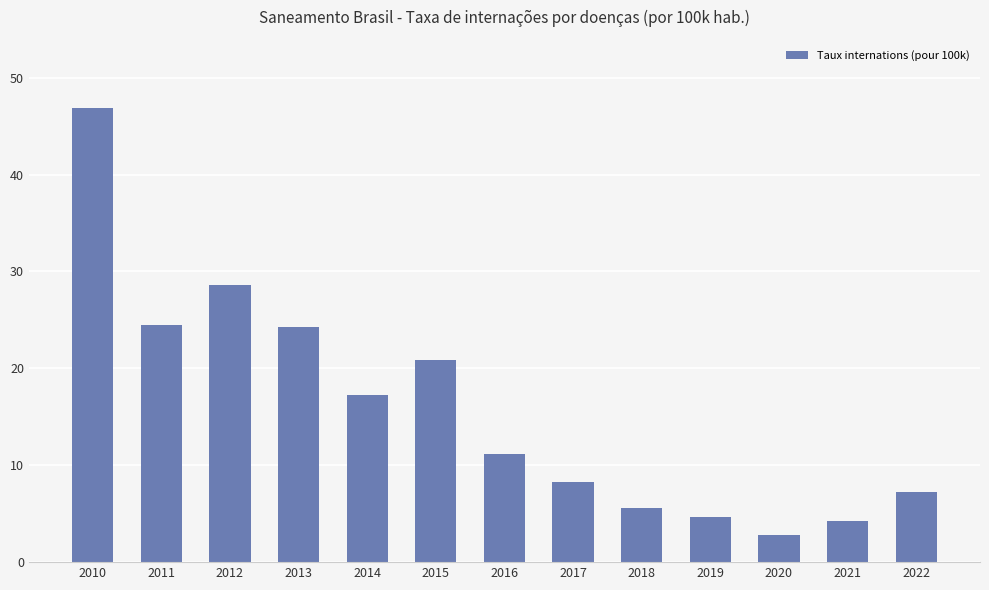

At which category does the chart reach its minimum across all series?

2020